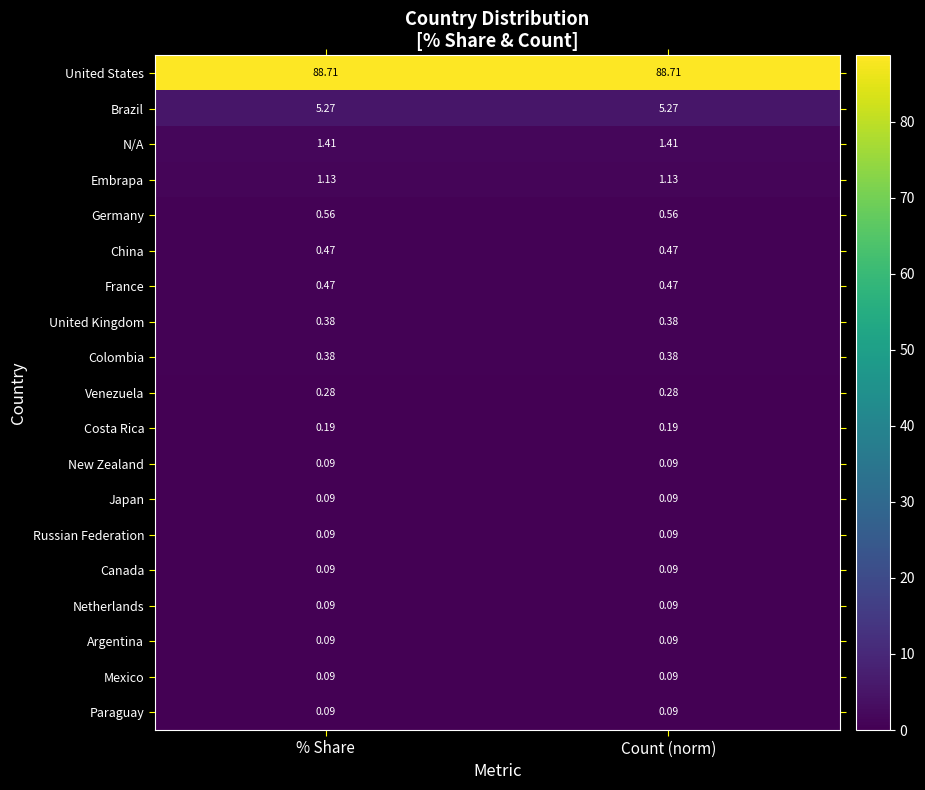

Which series has the largest total across all categories?

United States